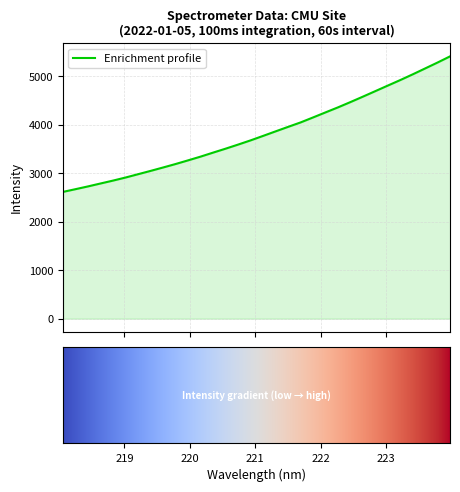

What is the average value?

3826.1